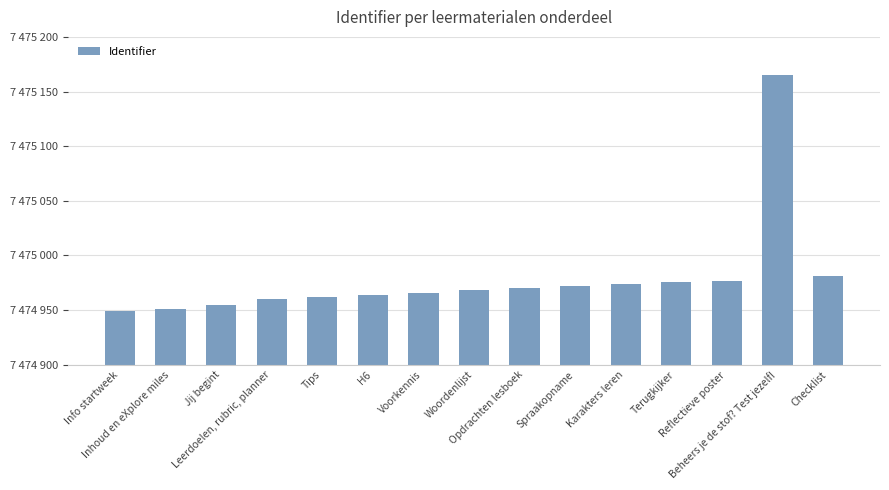

What position from the left is Checklist?

15